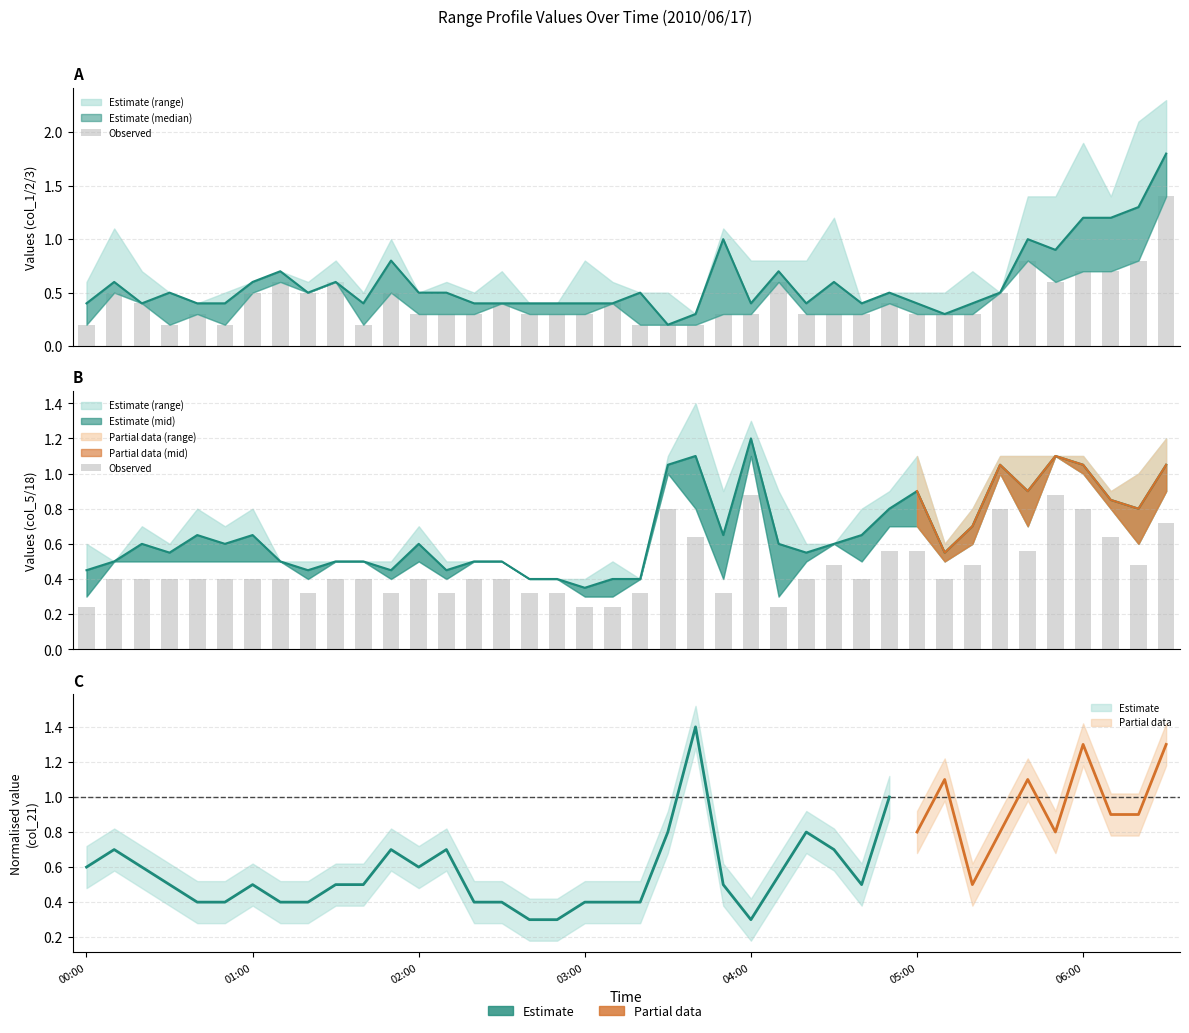

What is the approximate value at 37?

0.6